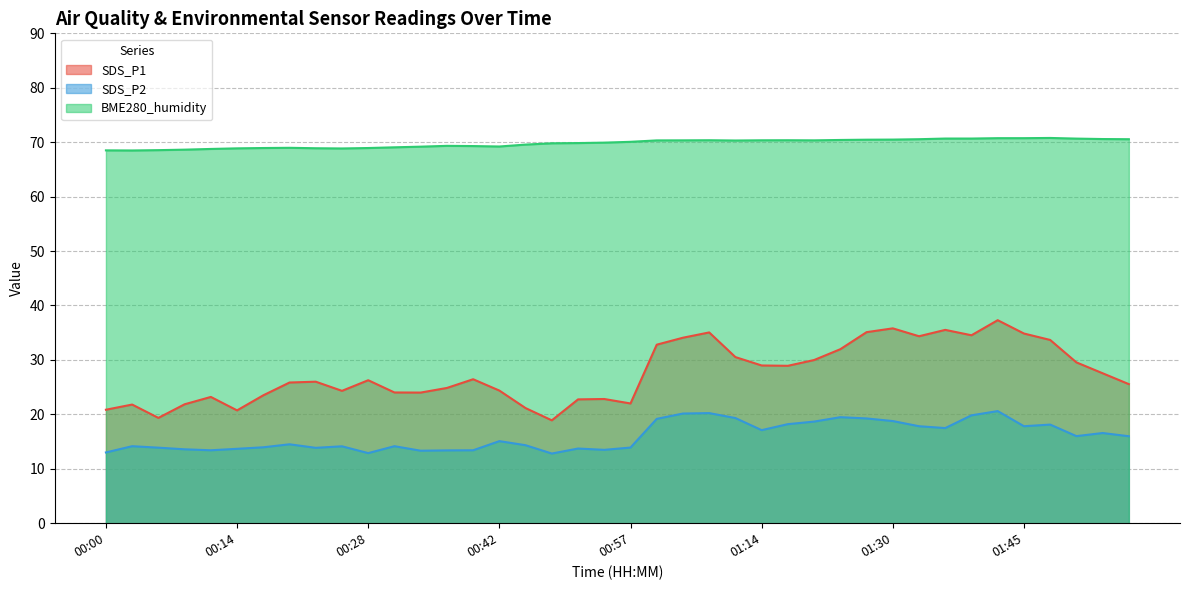

How many interior local peaks does the SDS_P2 series have?

11